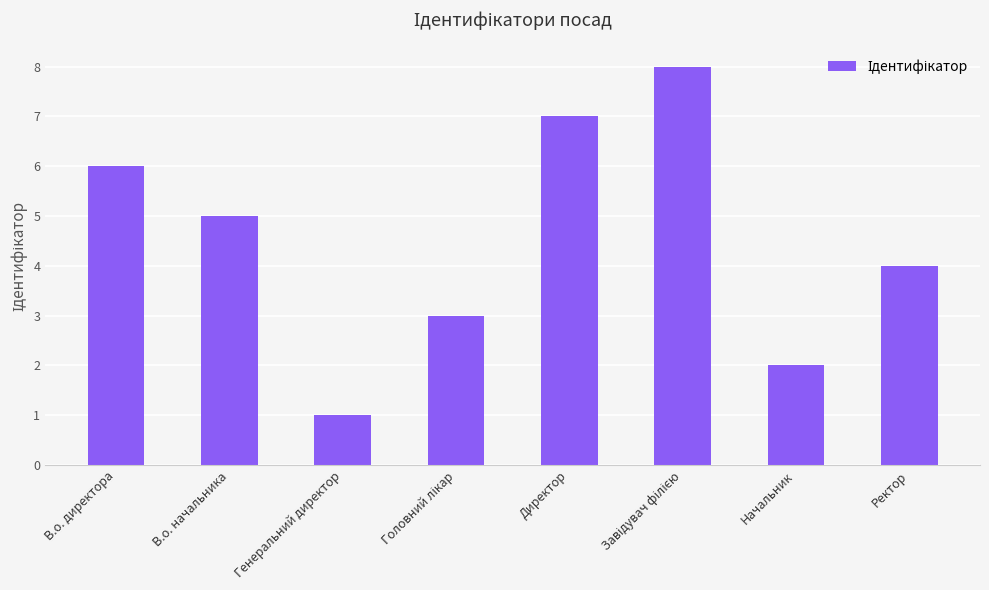

At which category does the chart reach its minimum across all series?

Генеральний директор